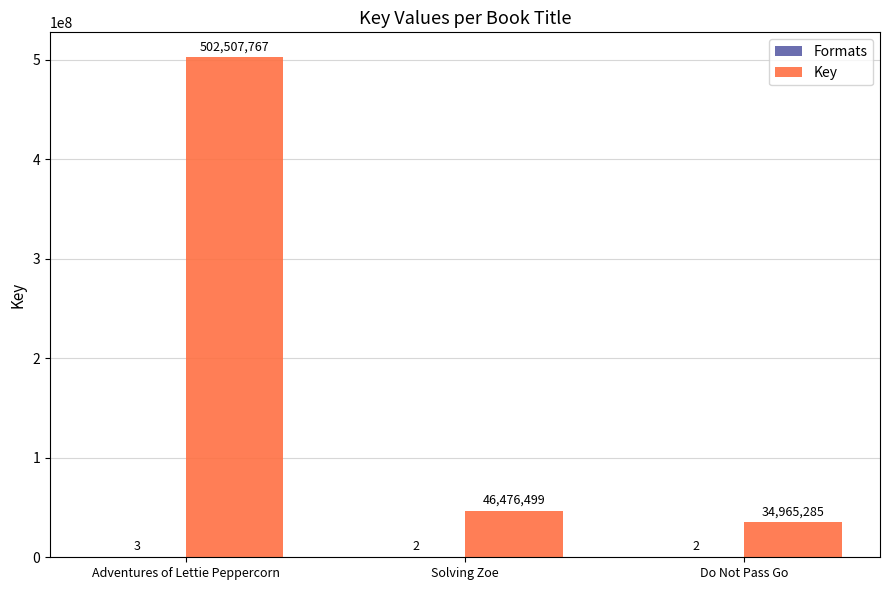

What is the sum of the Key values at Solving Zoe and Adventures of Lettie Peppercorn?

548984266